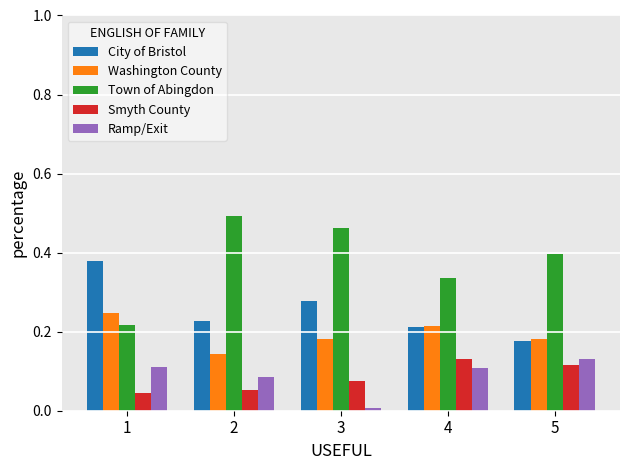

How many bars are there in total?

25